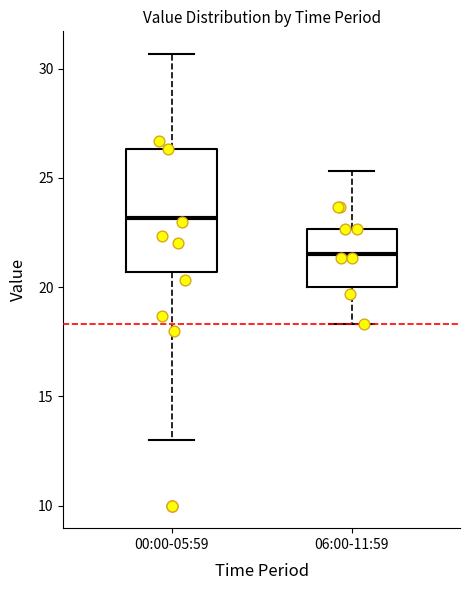

Reading left to right, transcribe this box plot: for each box, give where its median line is, the range the box spans, and where its two whiskers end, as read against the y-axis. The values are not printed on the chart, so give them approximately, as read against the axis.

00:00-05:59: median 23.0, box 20.5 to 26.5, whiskers 13.0 to 30.5
06:00-11:59: median 21.5, box 20.0 to 22.5, whiskers 18.5 to 25.5